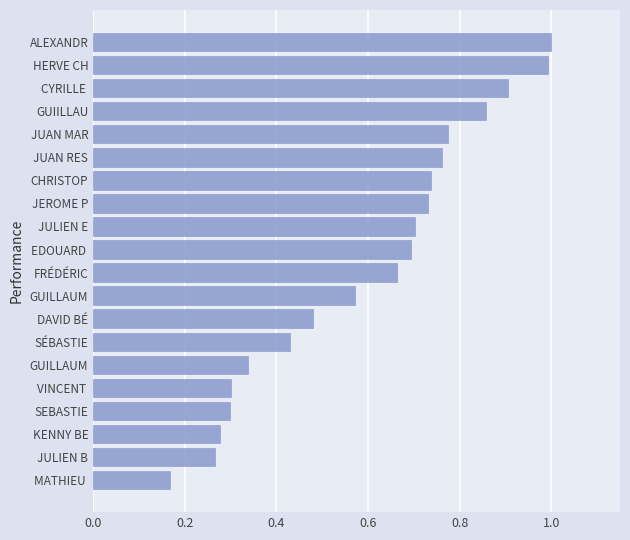

Does the chart contain any negative values?

No